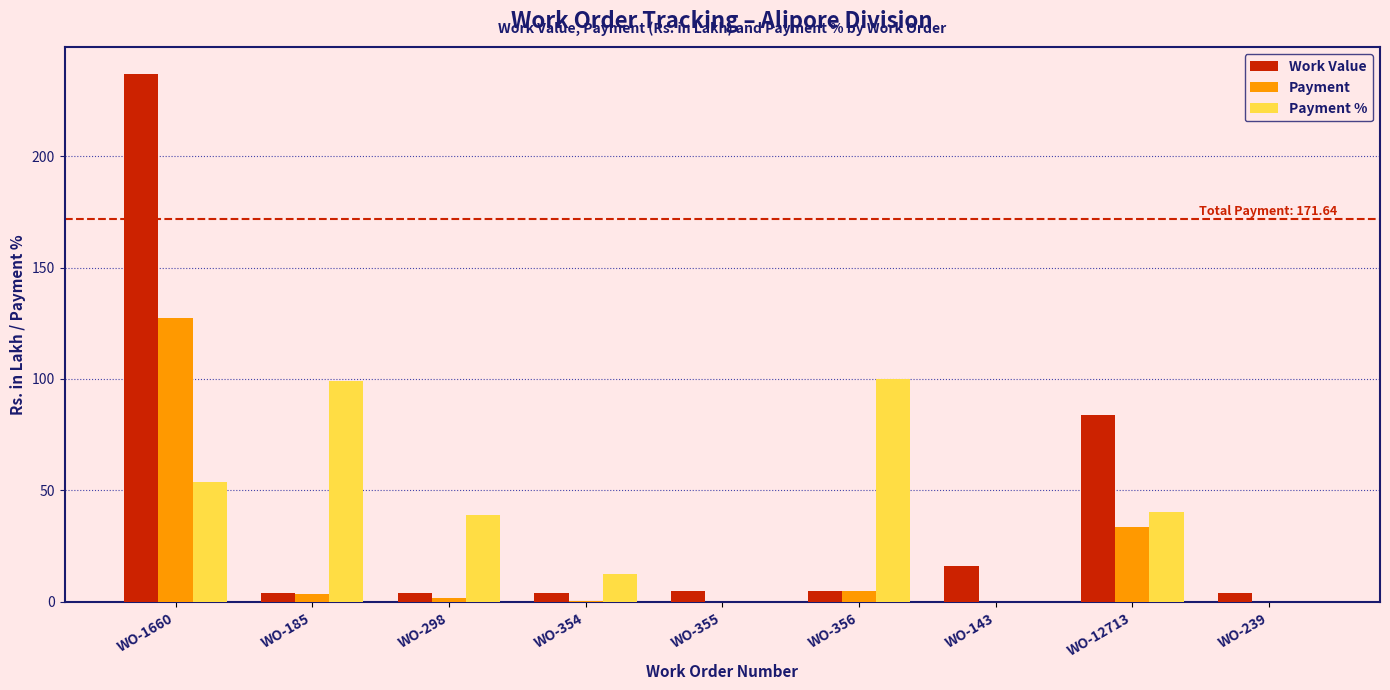

What is the spread (max minus min) of values at WO-355?

4.7